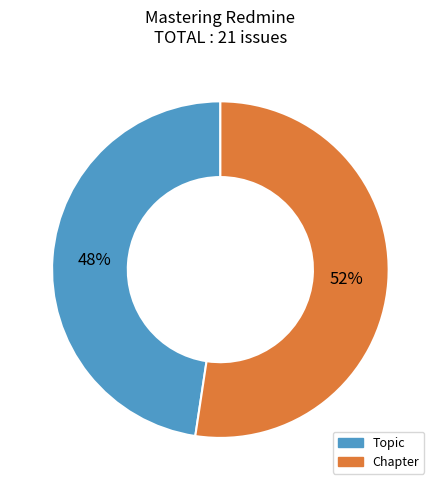

Approximately how many times larger is the value at Topic compared to Chapter?

0.9